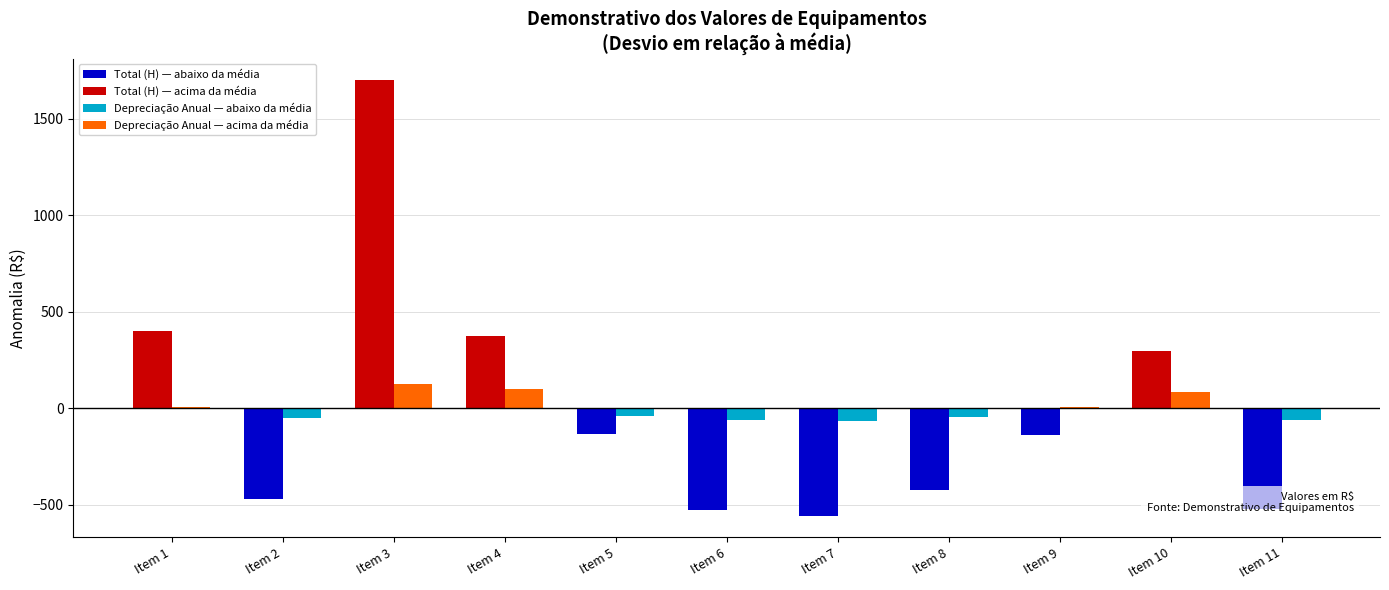

At which category is the sum across all series the highest?

Item 3